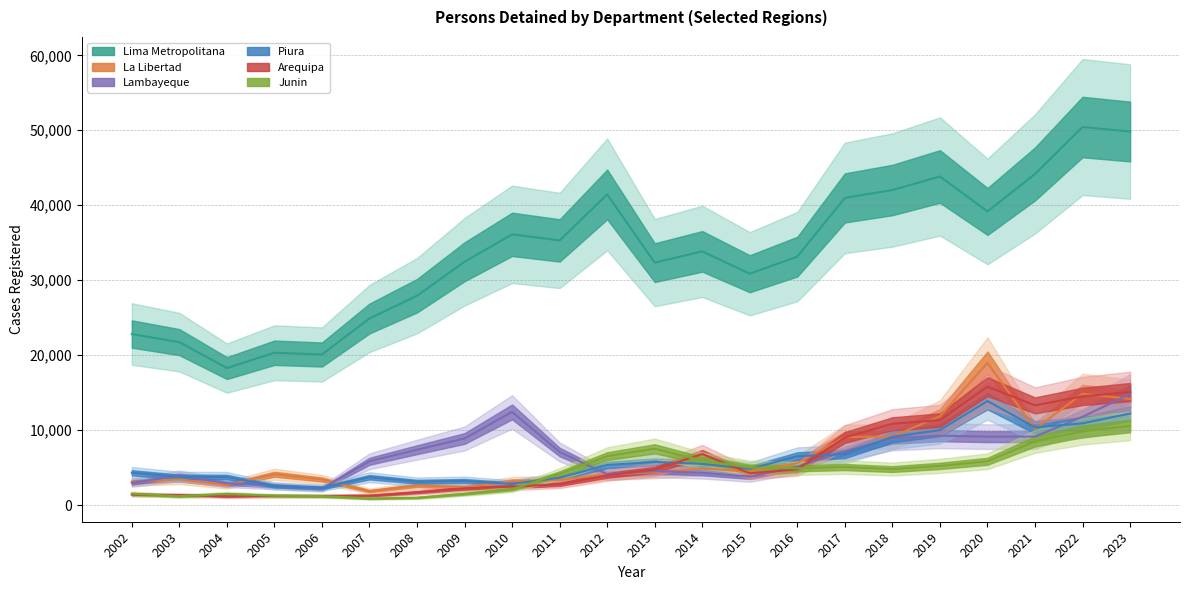

What is the minimum value for La Libertad?

1859